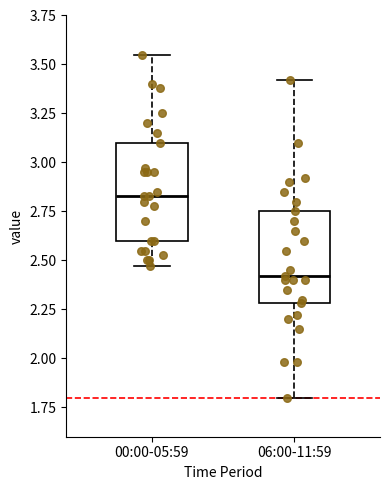

Reading left to right, read every box against the y-axis: the position of its median line, the range the box covers, and the ends of its whiskers. The values are not printed on the chart, so give them approximately, as read against the axis.

00:00-05:59: median 2.85, box 2.60 to 3.10, whiskers 2.45 to 3.55
06:00-11:59: median 2.40, box 2.30 to 2.75, whiskers 1.80 to 3.40